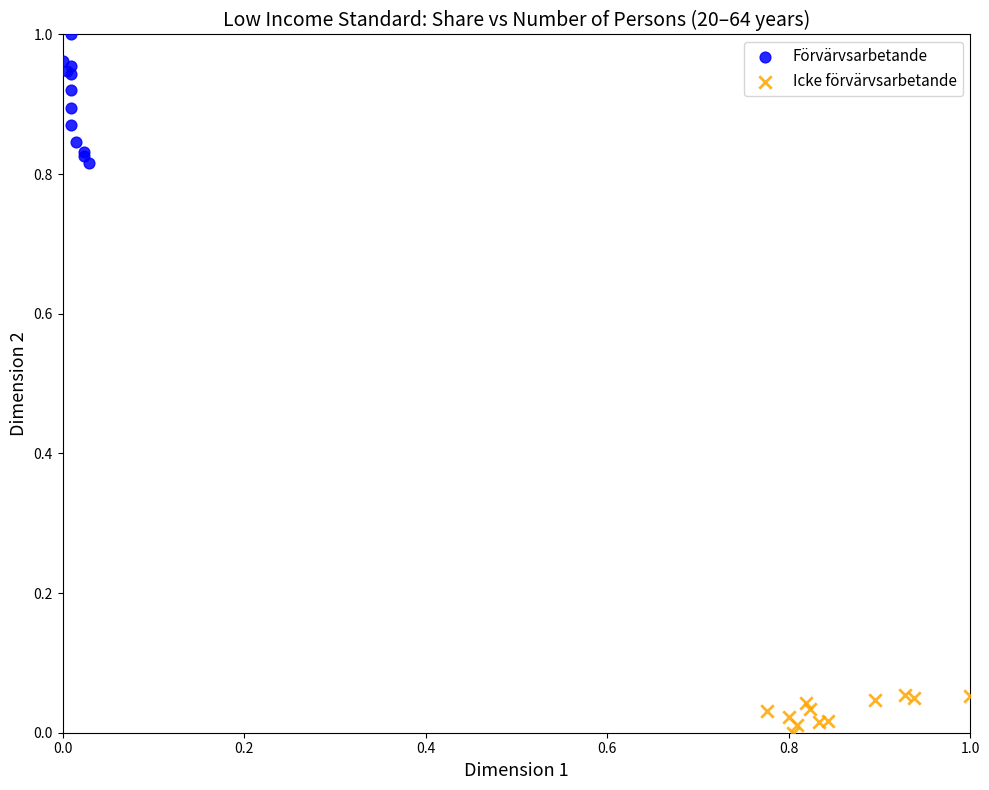

Which series reaches the maximum Y coordinate?

Förvärvsarbetande